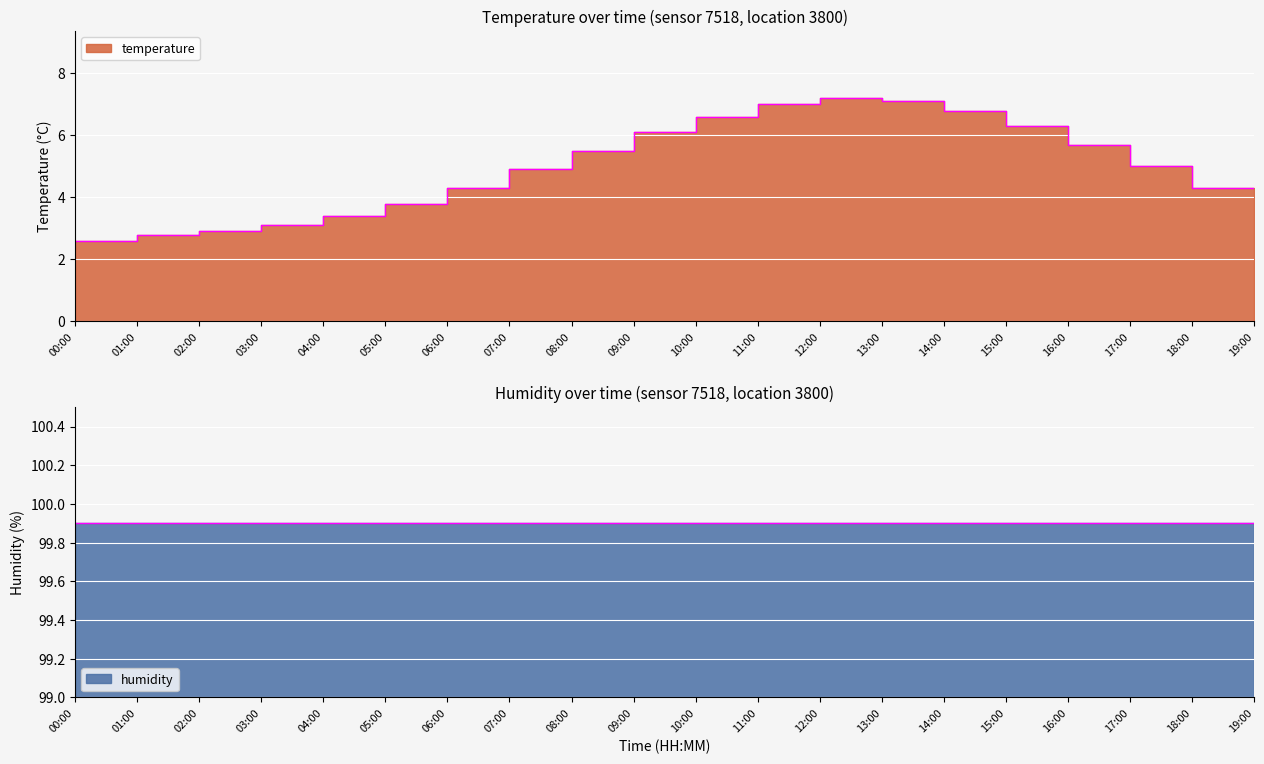

What is the change in value from 01:00 to 05:00?

+0.8